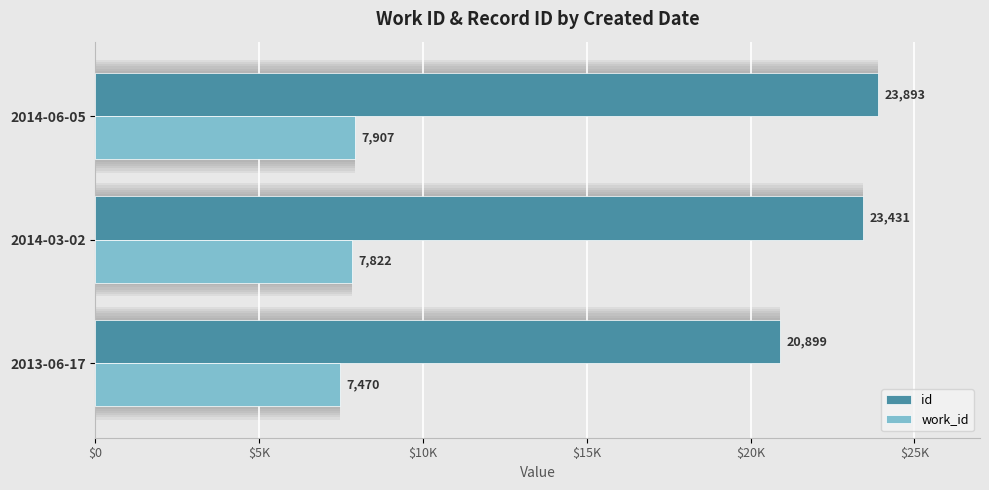

Between 2013-06-17 and 2014-06-05, which is larger?

2014-06-05